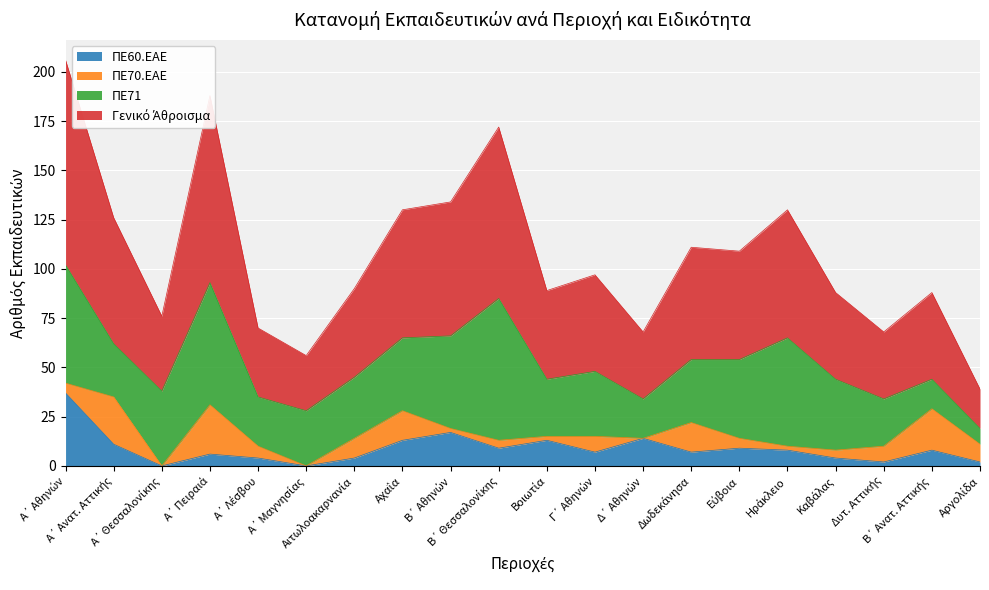

Does the chart display data point markers on the line(s)?

No